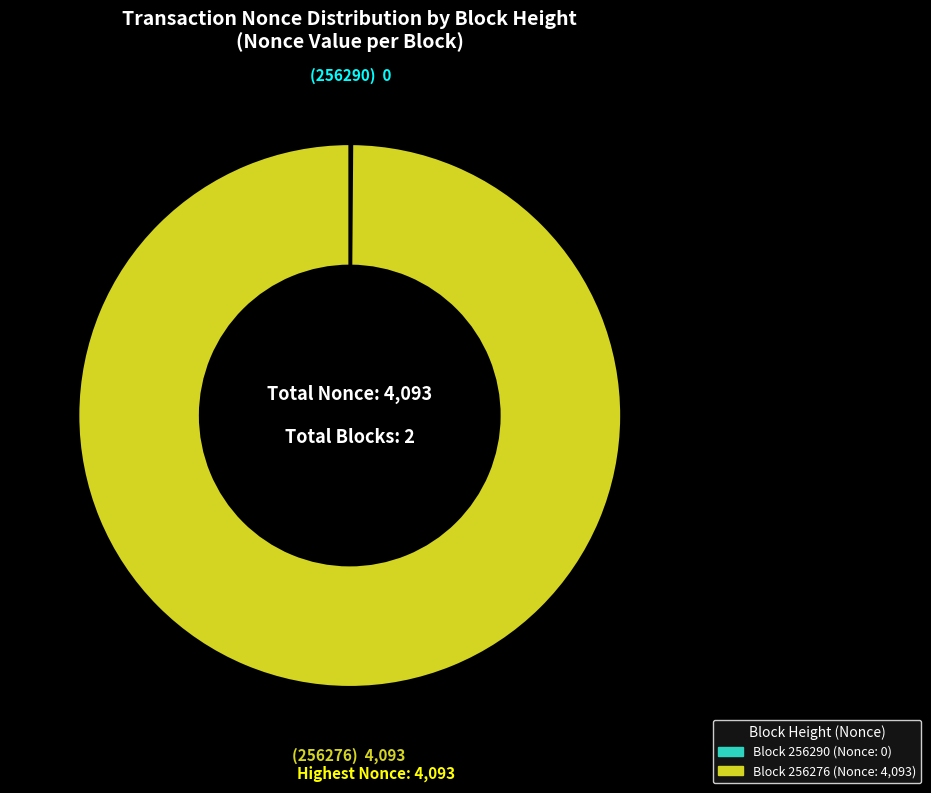

Is it true that Block 256276 (Nonce: 4,093) is 91% of the pie?

False